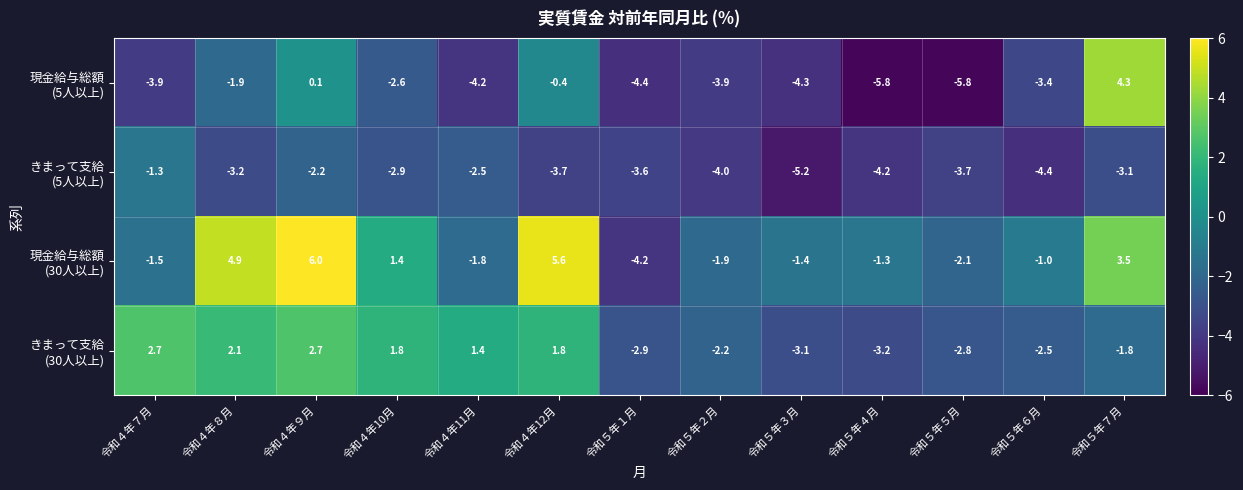

What is the greatest value displayed?

6.0